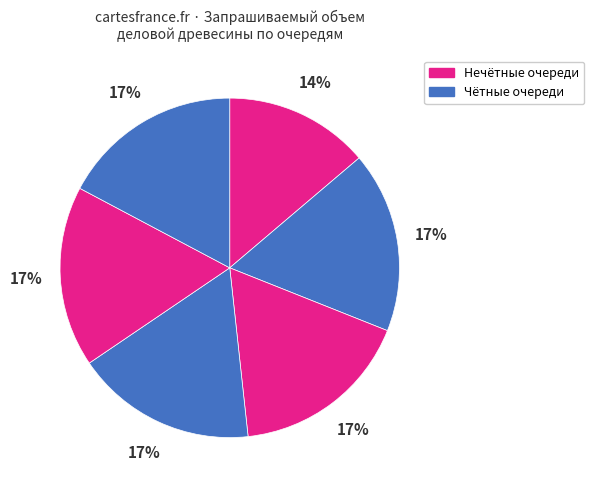

How many segments does this pie chart have?

6